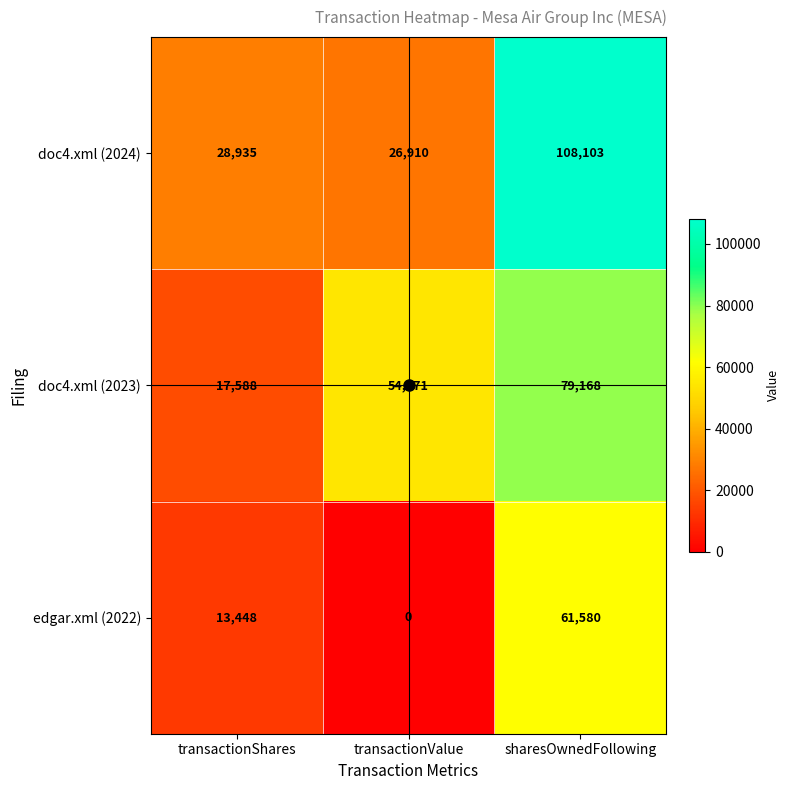

What is the difference between the doc4.xml (2024) values at sharesOwnedFollowing and transactionValue?

81193